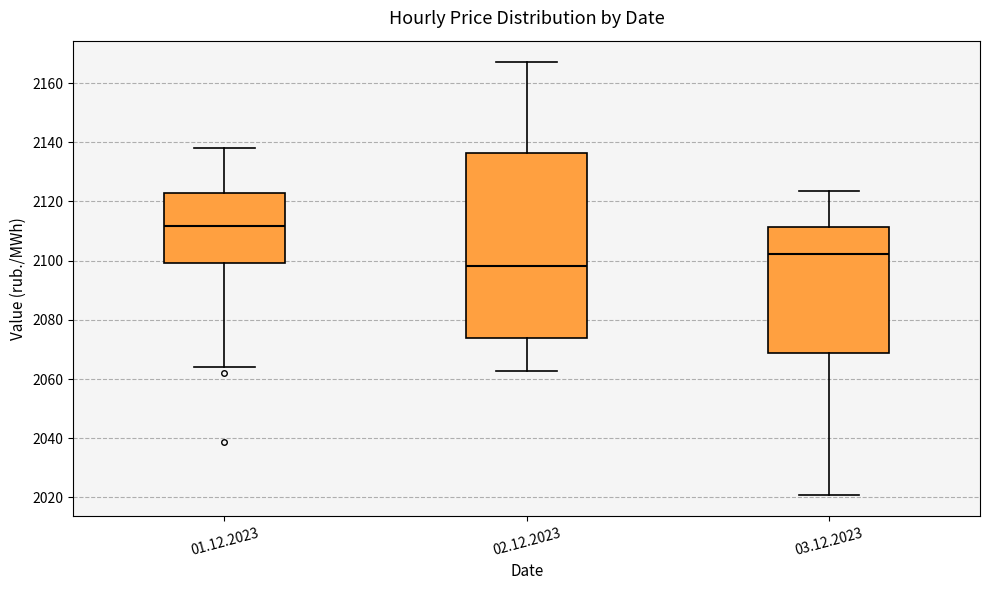

Reading left to right, read every box against the y-axis: the position of its median line, the range the box covers, and the ends of its whiskers. The values are not printed on the chart, so give them approximately, as read against the axis.

01.12.2023: median 2112, box 2100 to 2122, whiskers 2064 to 2138
02.12.2023: median 2098, box 2074 to 2136, whiskers 2062 to 2168
03.12.2023: median 2102, box 2068 to 2112, whiskers 2020 to 2124